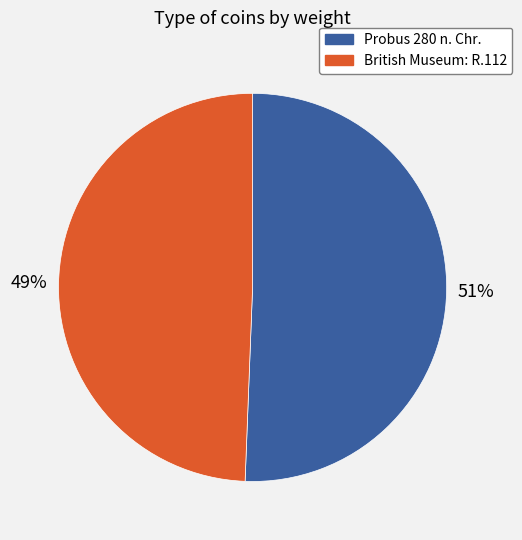

To the nearest percent, what is the average slice percentage?

50%